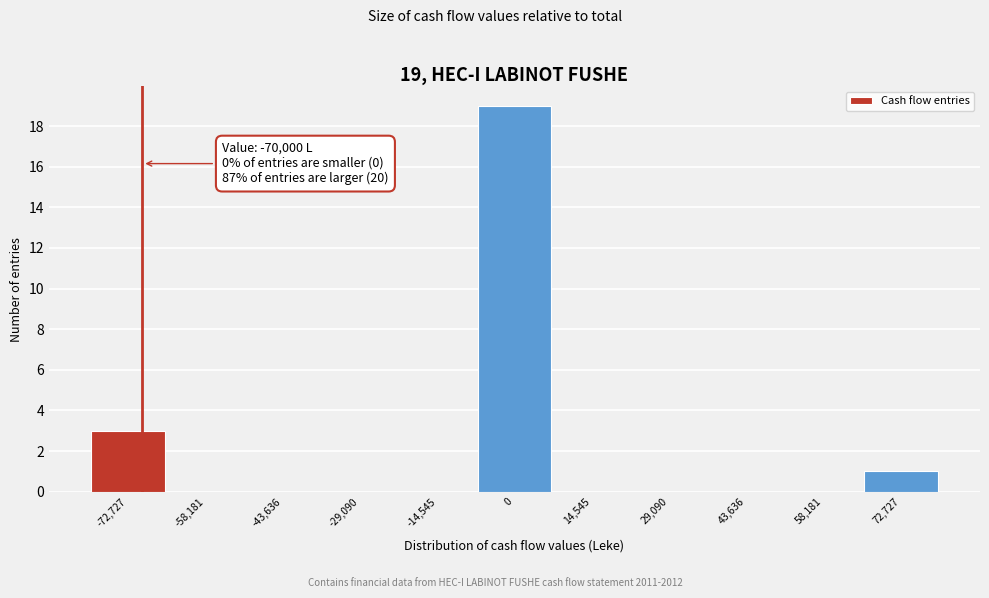

Over which range of the x-axis is the bar tallest?

-8000 to 8000